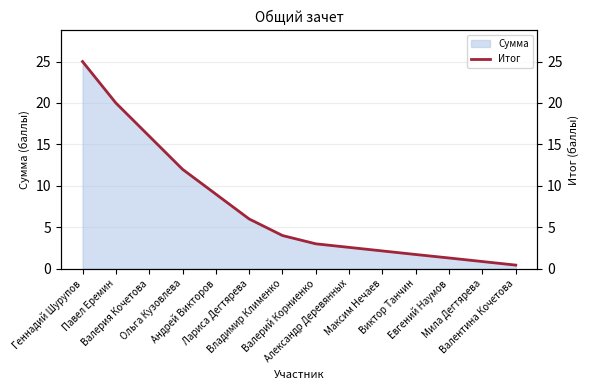

What is the average value?

7.4